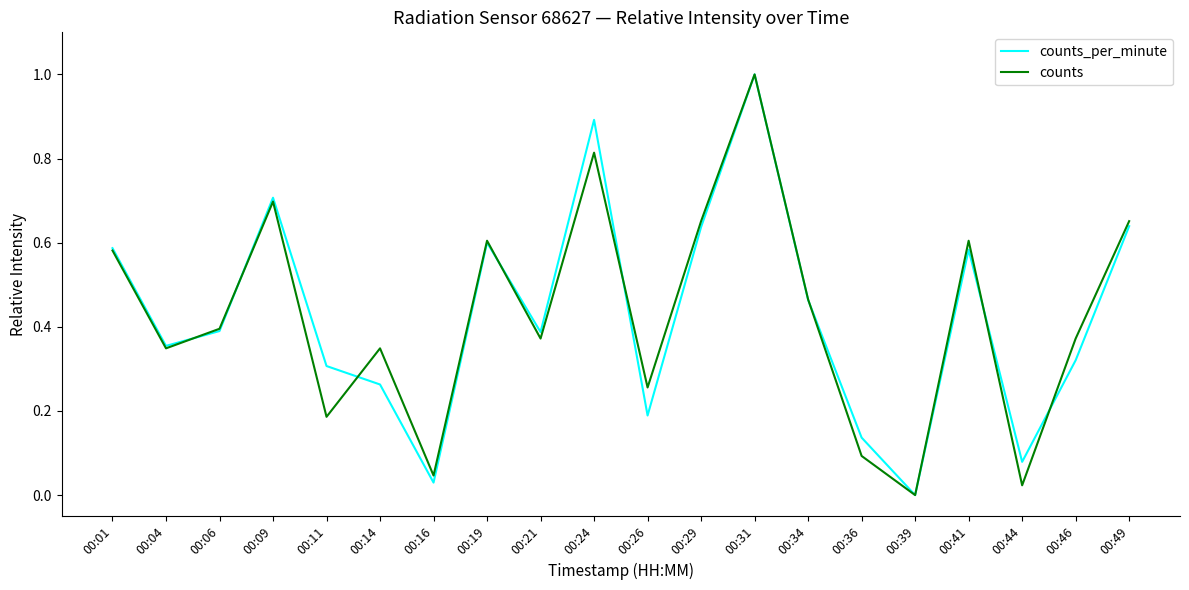

At which category does counts_per_minute reach its first local valley?

00:04